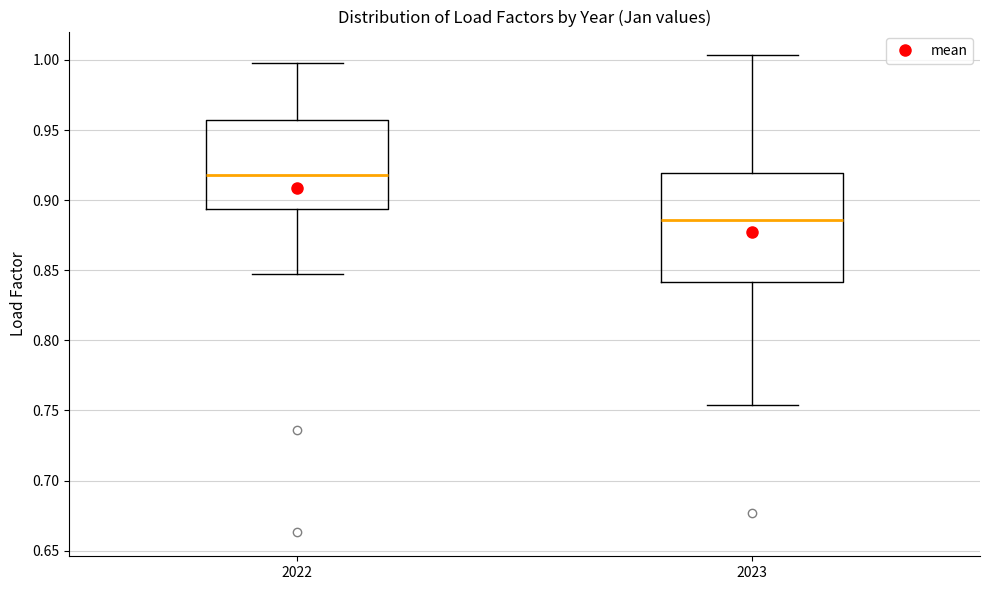

Reading left to right, read every box against the y-axis: the position of its median line, the range the box covers, and the ends of its whiskers. The values are not printed on the chart, so give them approximately, as read against the axis.

2022: median 0.920, box 0.895 to 0.955, whiskers 0.850 to 1.000
2023: median 0.885, box 0.840 to 0.920, whiskers 0.755 to 1.005